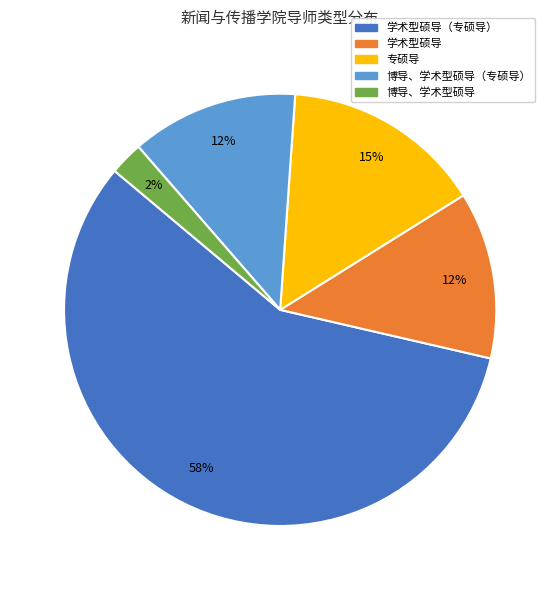

Is there any slice that represents more than half of the pie?

Yes